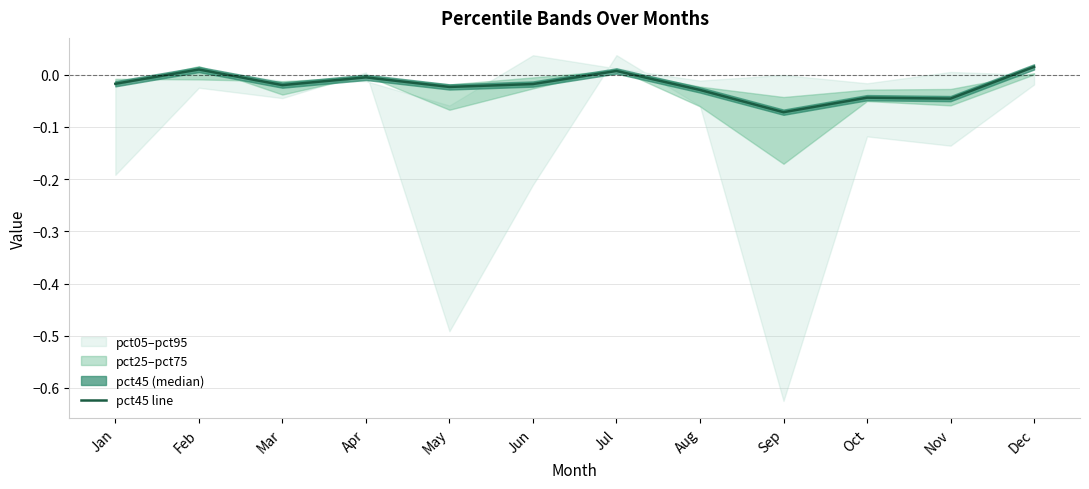

What is the difference between the maximum and minimum values?

0.1